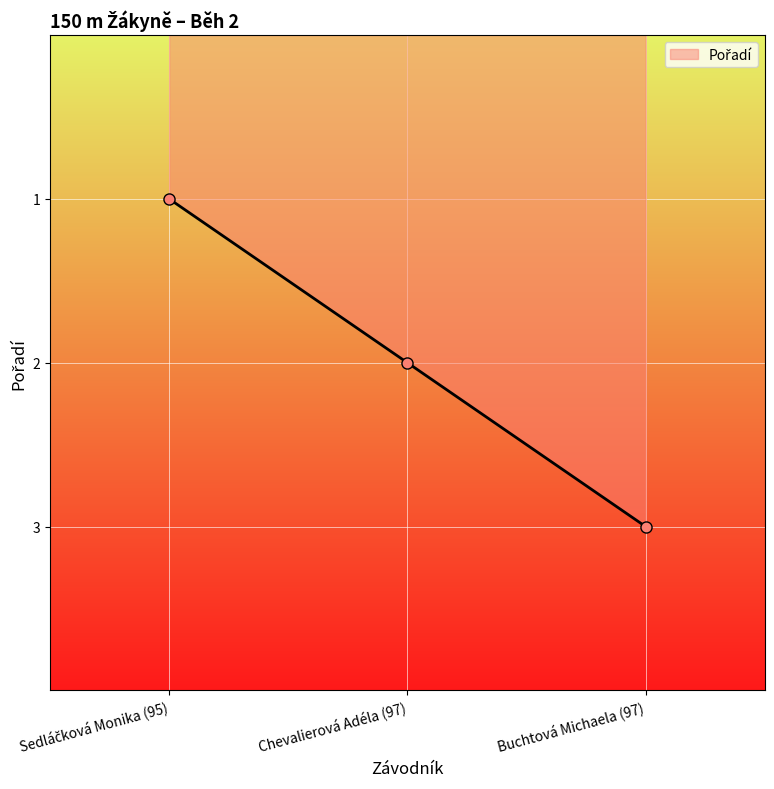

What position from the left is Buchtová Michaela (97)?

3